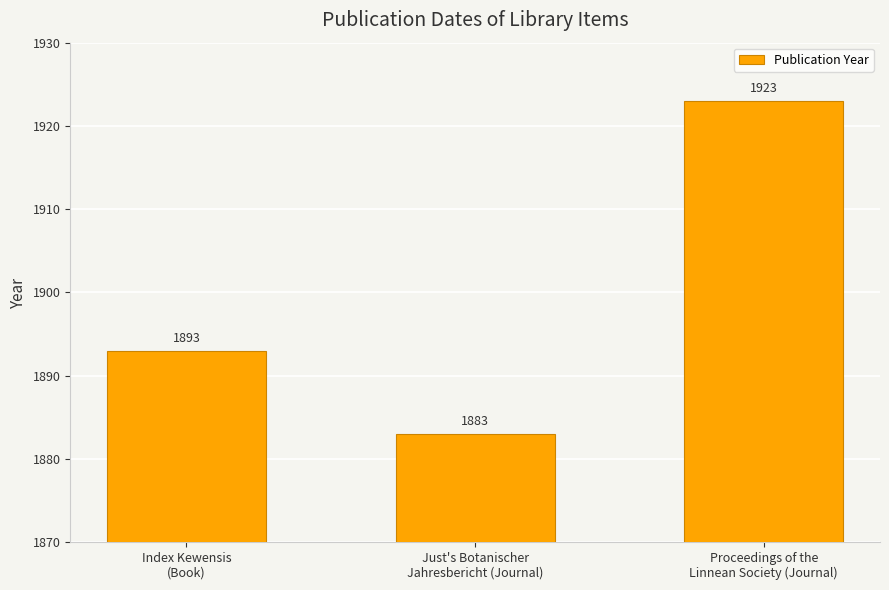

Which label corresponds to the smallest value in the chart?

Just's Botanischer
Jahresbericht (Journal)